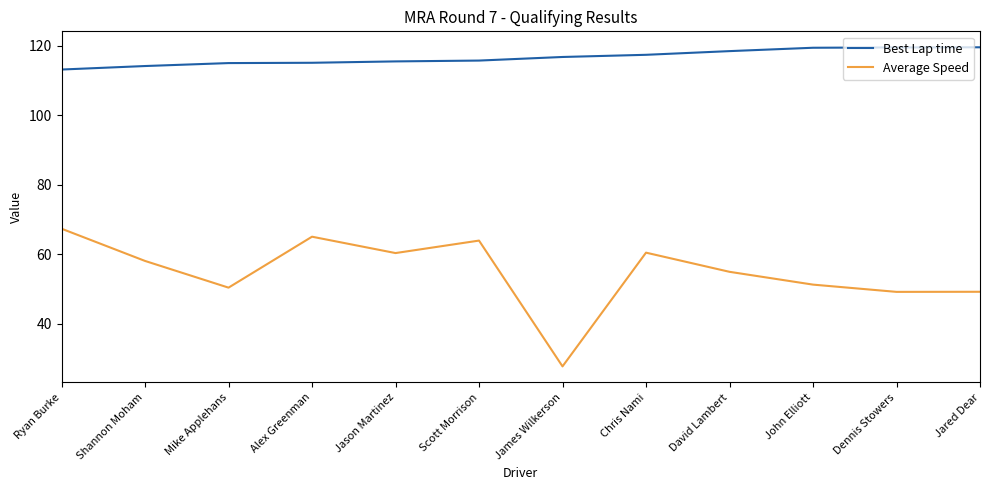

What is the lowest value of the Best Lap time series?

113.2